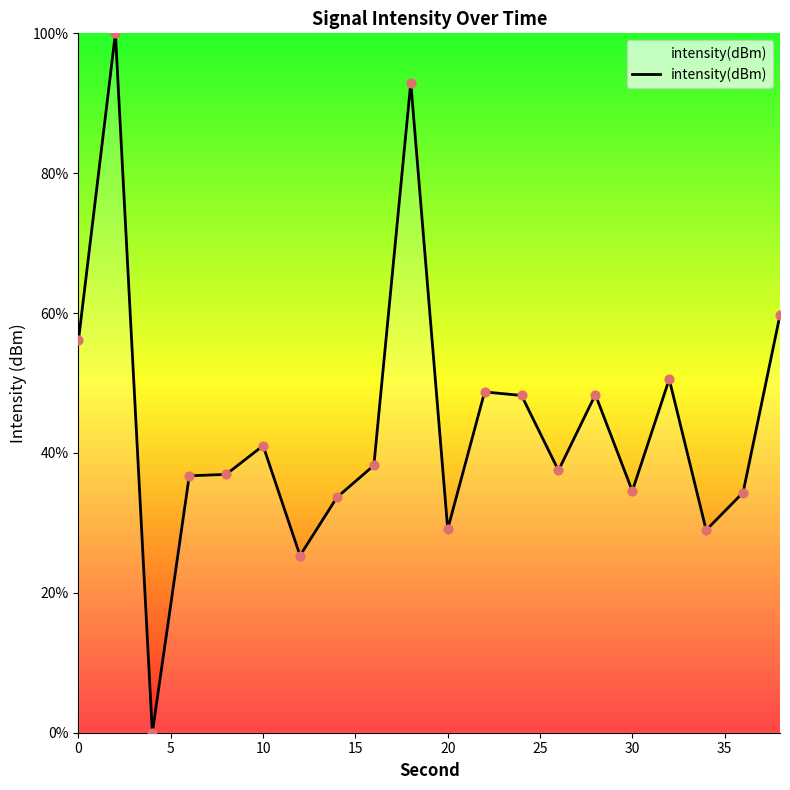

What is the greatest value displayed?

100.0